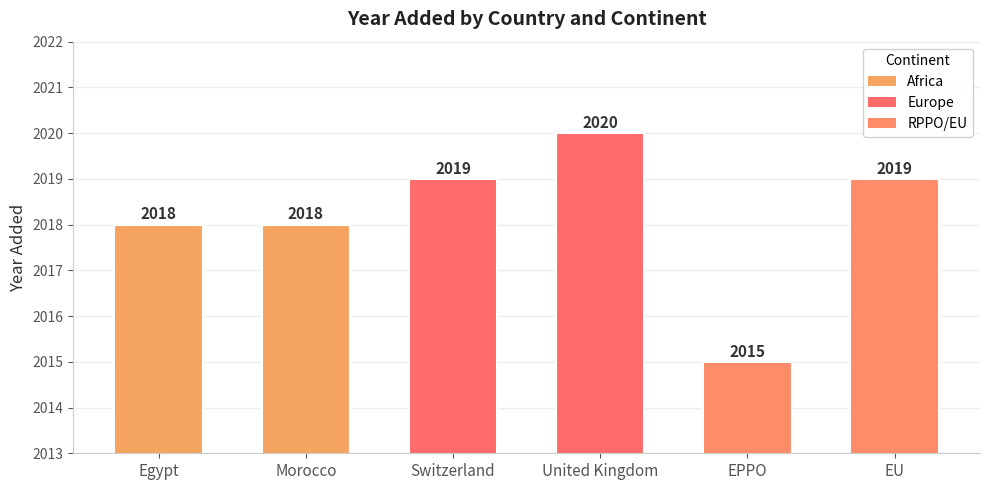

Reading left to right, what are all the values shown in this chart?

Egypt=2018	Morocco=2018	Switzerland=2019	United Kingdom=2020	EPPO=2015	EU=2019